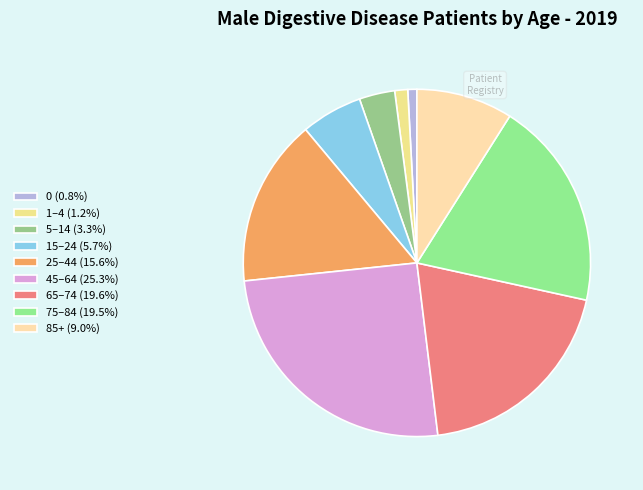

The 45–64 slice represents 25% of the pie. True or false?

True